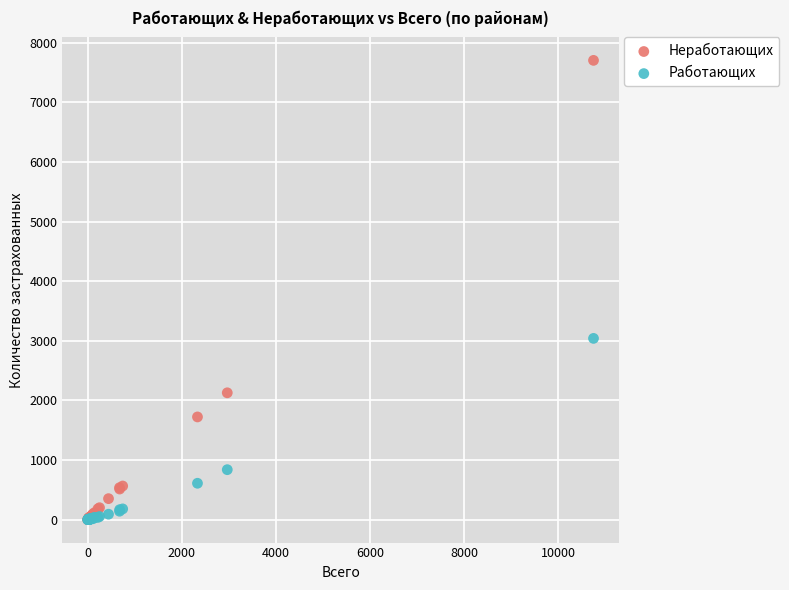

In the Неработающих series, what Y value is closest to 3853?

2128